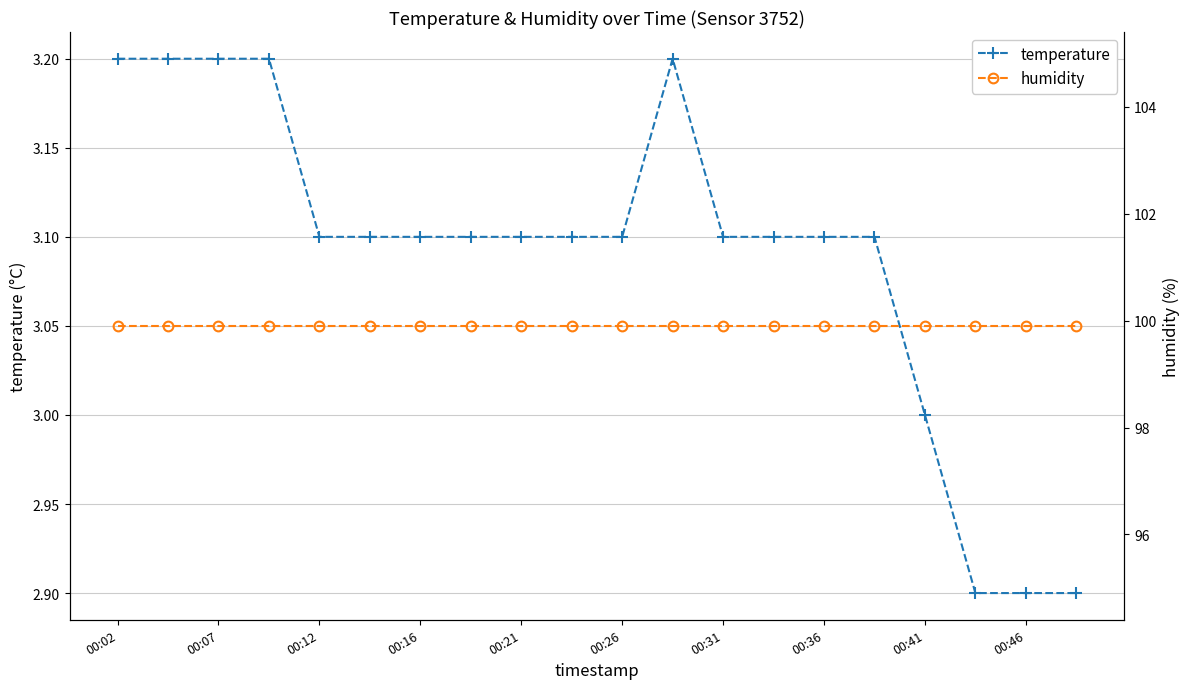

Which category has the highest value in the temperature series?

00:02